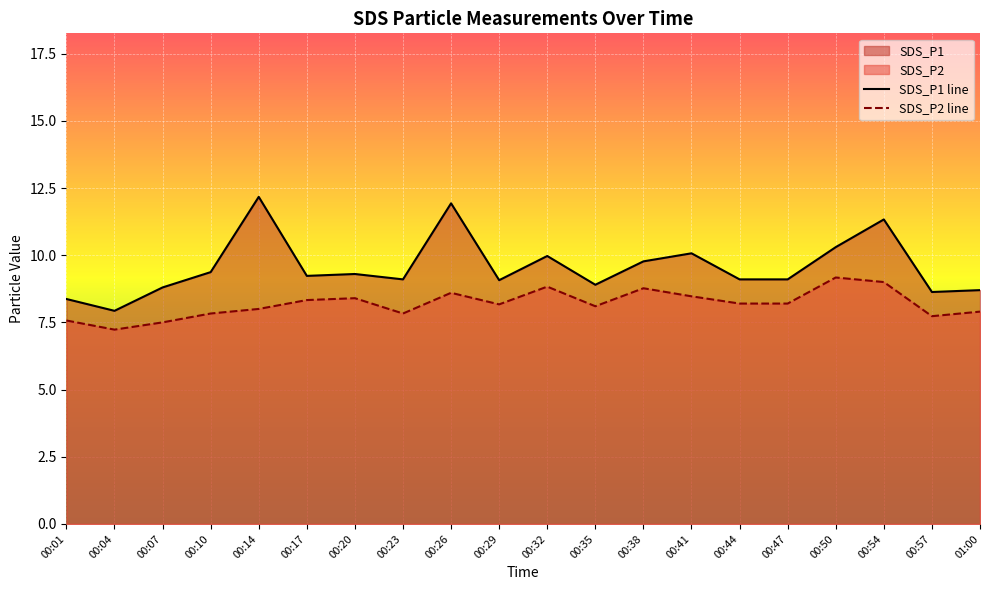

Which has a higher value, 00:14 or 00:17?

00:14